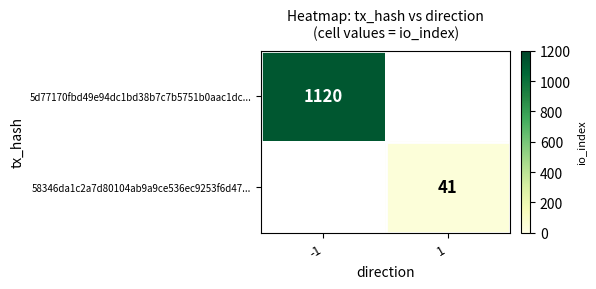

What is the smallest value displayed?

41.0